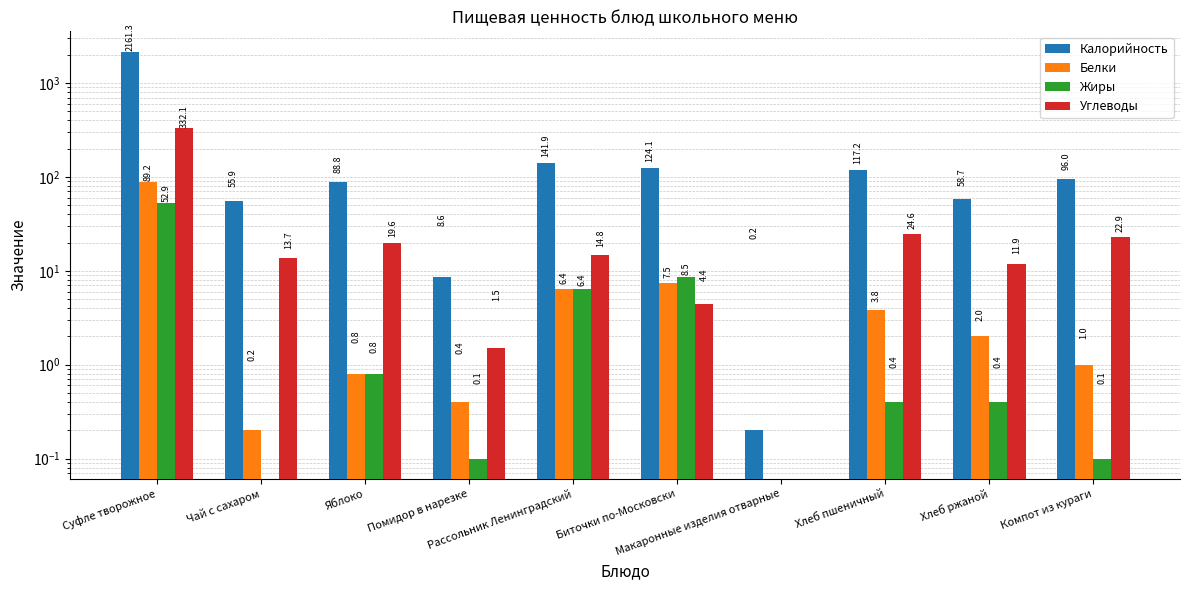

How many data points does each series have?

10